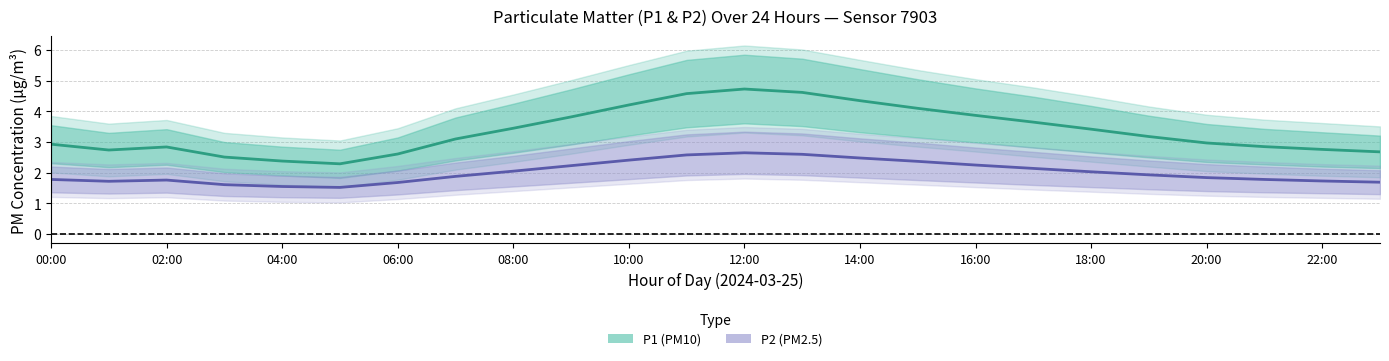

What is the difference between the P1 (PM10) values at 15 and 19?

0.9